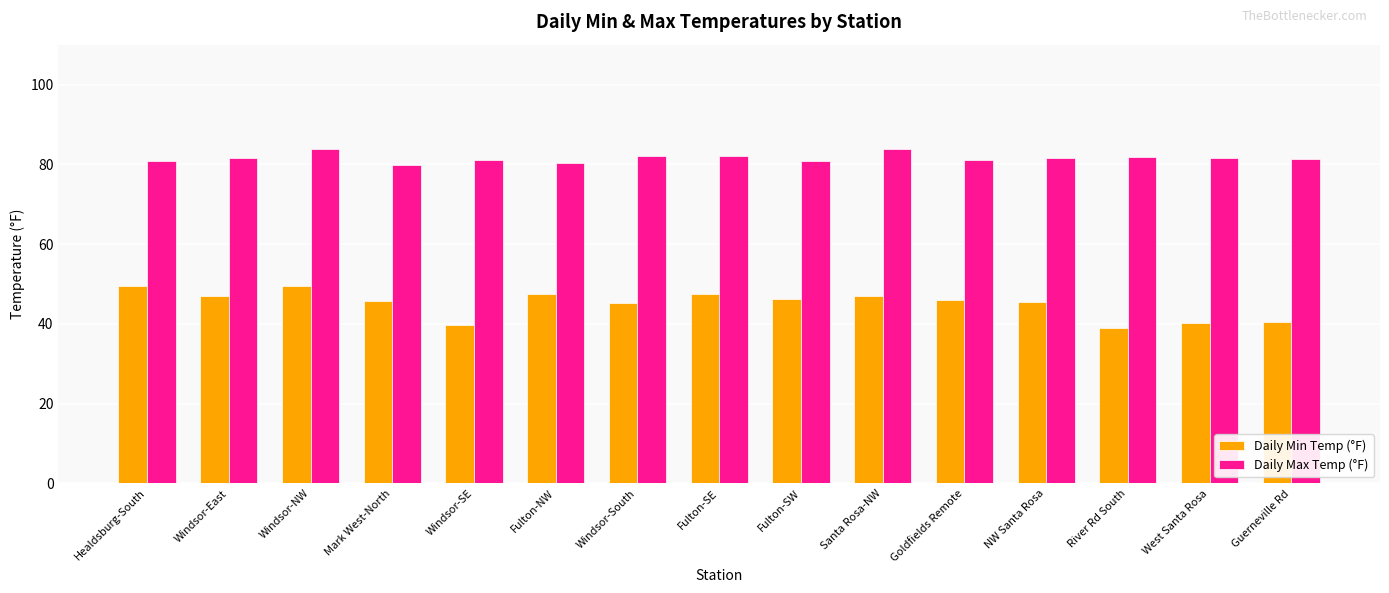

Which series has the largest total across all categories?

Daily Max Temp (°F)